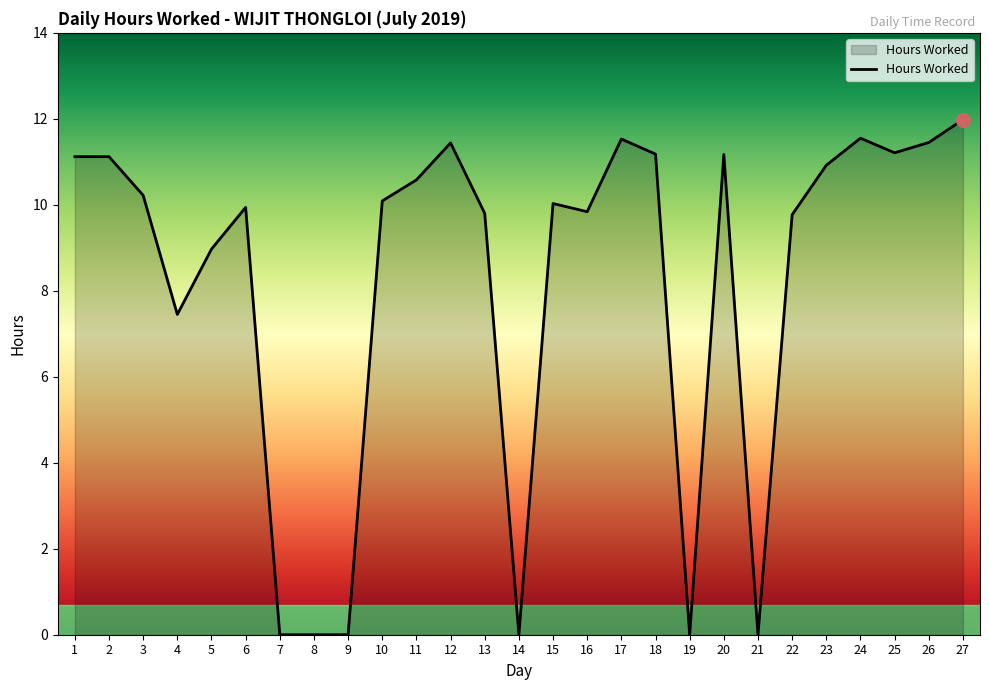

Approximately how many times larger is the value at 26 compared to 4?

1.5